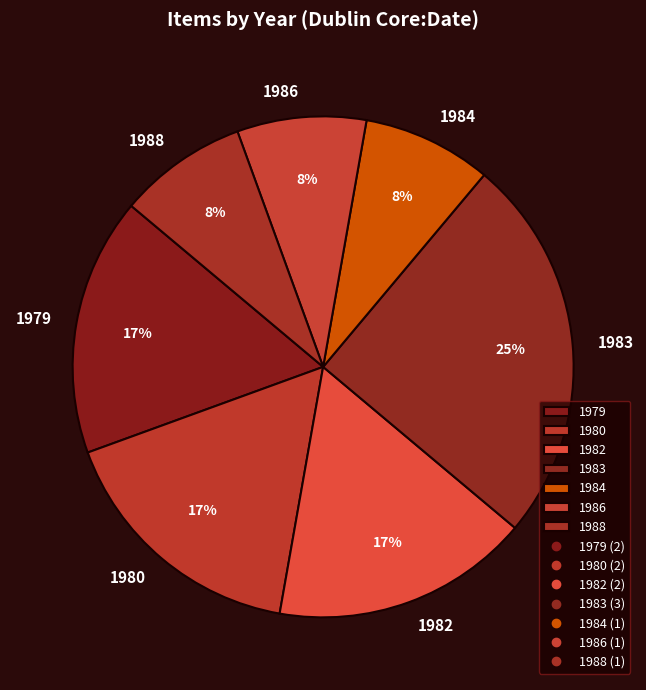

To the nearest percent, what is the difference between the largest and smallest slice percentages?

17%